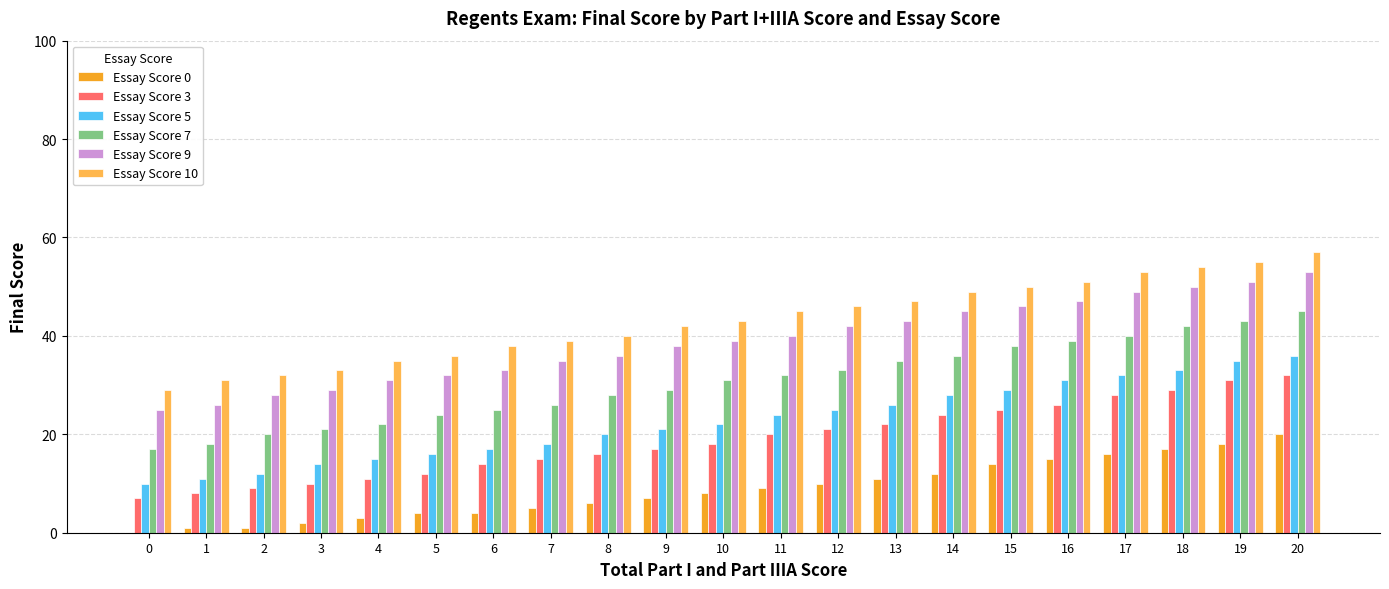

True or false: Essay Score 9 has a value of 18 at 7.

False